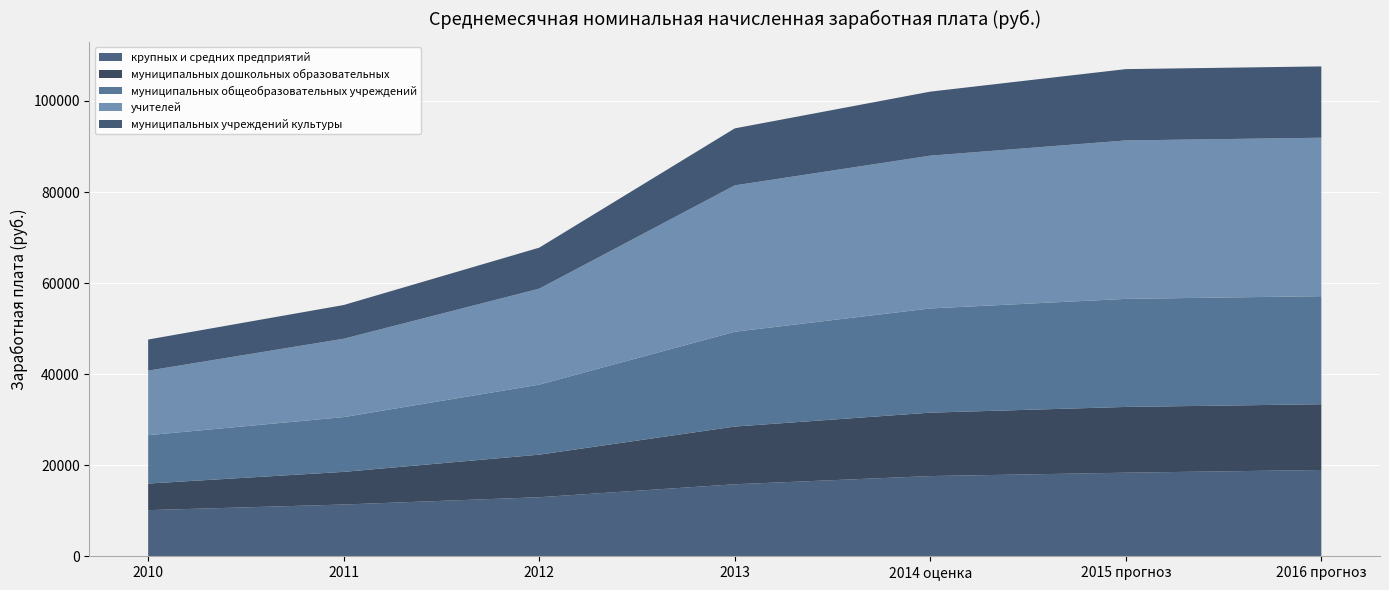

Reading right to left, transcribe all the data shown in this chart.

крупных и средних предприятий: 18953.0	18358.0	17617.0	15814.2	12970.9	11370.0	10134.4
муниципальных дошкольных образовательных: 14441.3	14441.3	13926.0	12675.8	9345.2	7167.8	5838.7
муниципальных общеобразовательных учреждений: 23730.6	23730.6	22883.9	20822.5	15379.4	12028.0	10620.9
учителей: 34799.5	34799.5	33557.9	32143.6	21080.0	17213.6	14176.0
муниципальных учреждений культуры: 15660.0	15660.0	14060.7	12516.8	9000.8	7401.1	6833.5